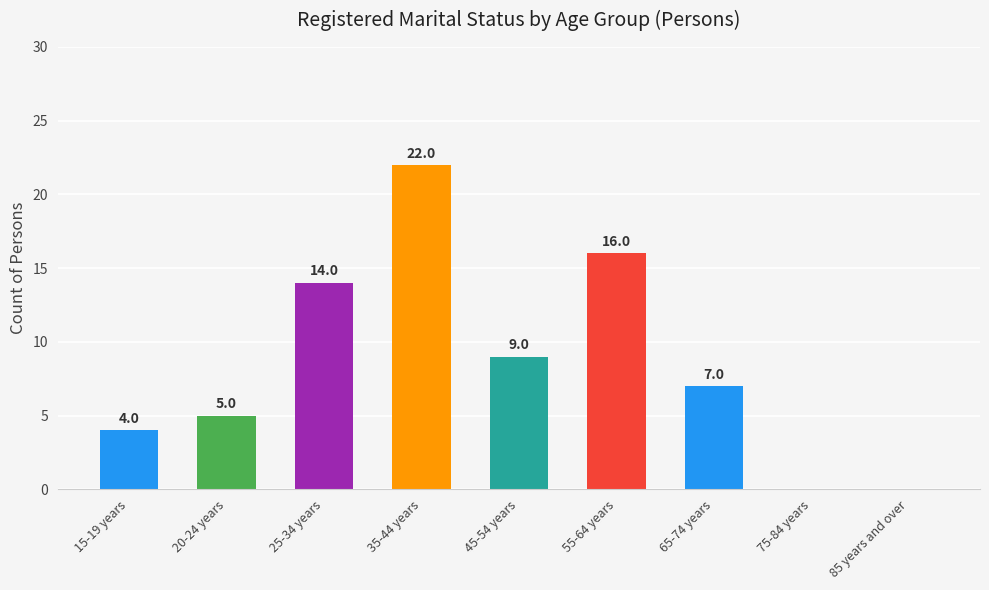

What is the maximum value shown in the chart?

22